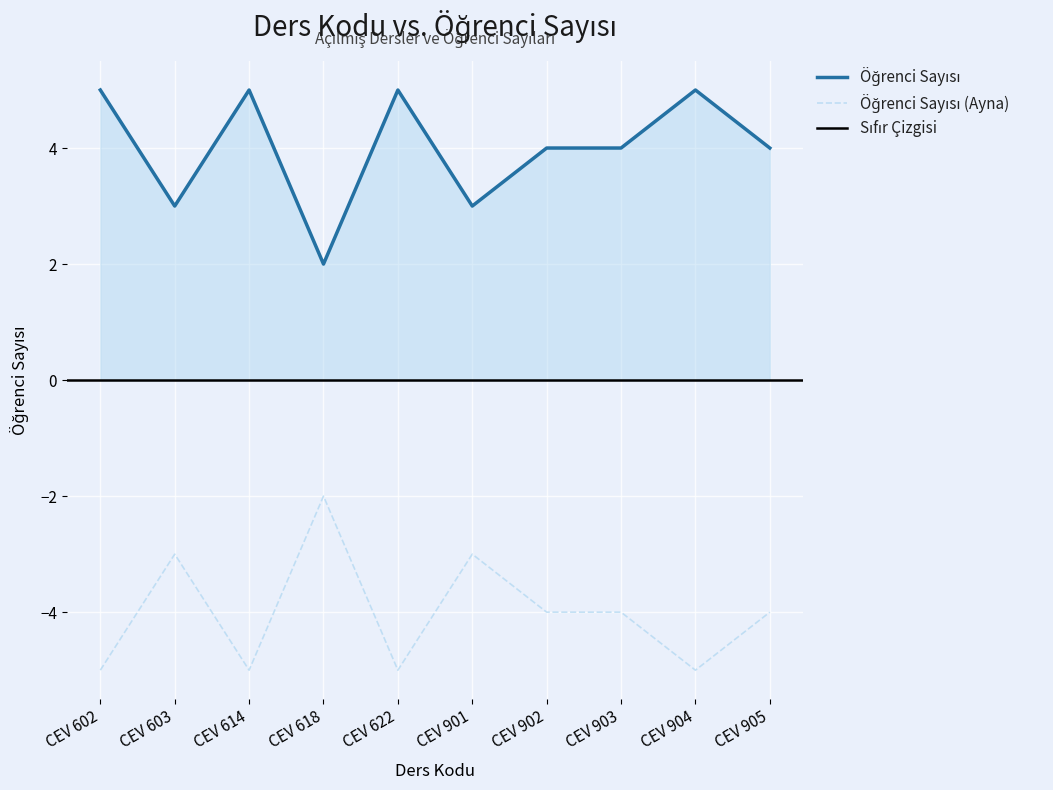

List the labels in order of value, smallest first.

CEV 618, CEV 603, CEV 901, CEV 902, CEV 903, CEV 905, CEV 602, CEV 614, CEV 622, CEV 904